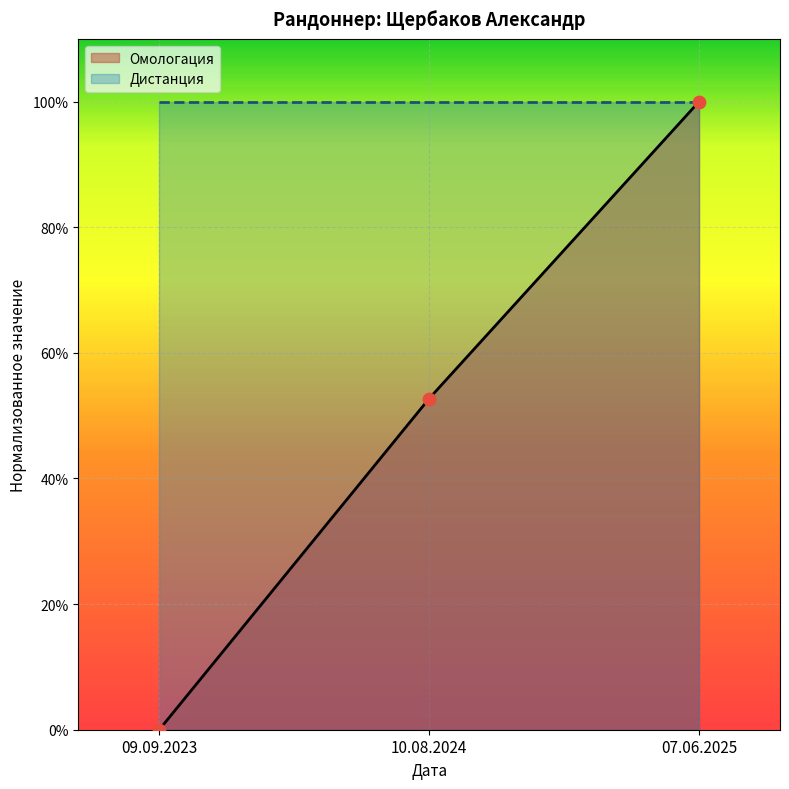

What is the change in value from 09.09.2023 to 10.08.2024?

+0.5